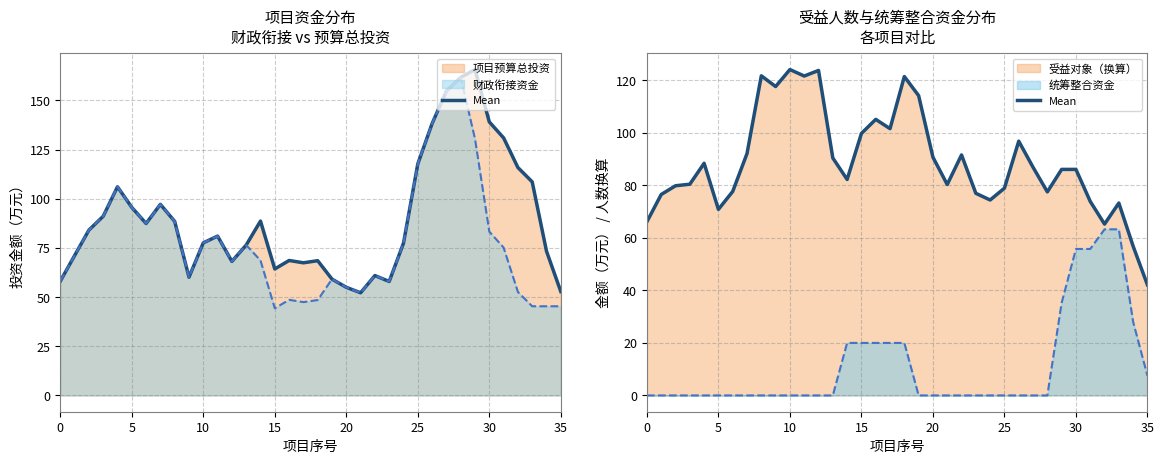

What is the label of the 27th point from the right?

9